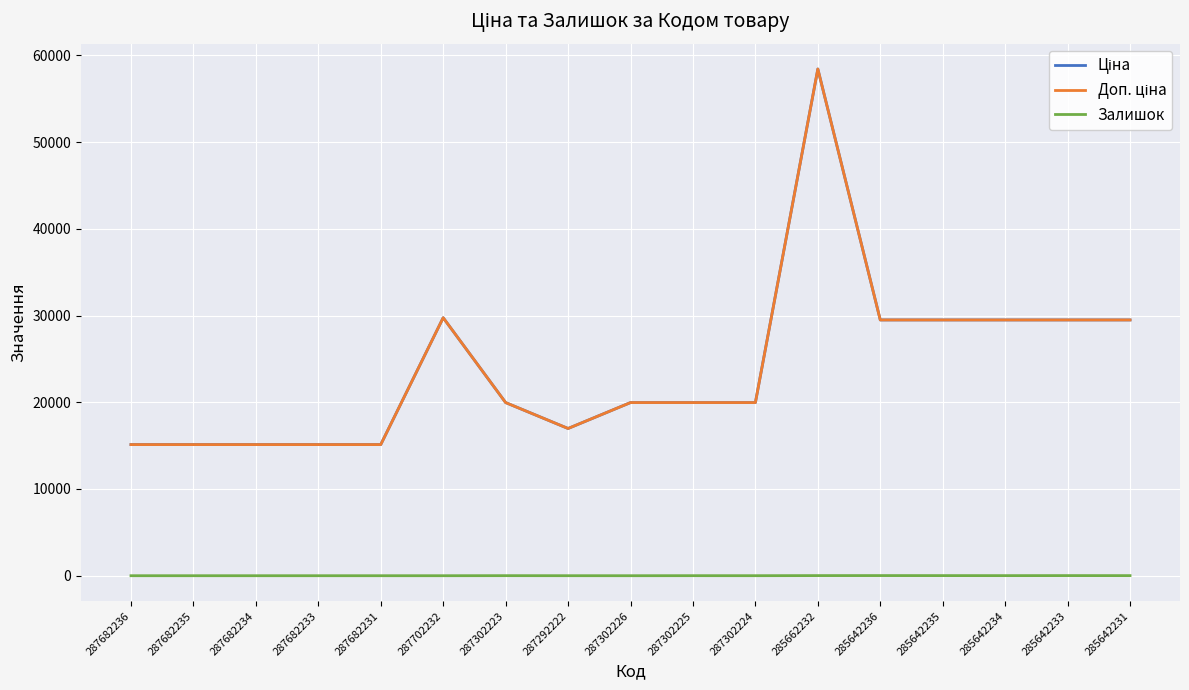

The Ціна series shows 22531.5 at 287682236. True or false?

False